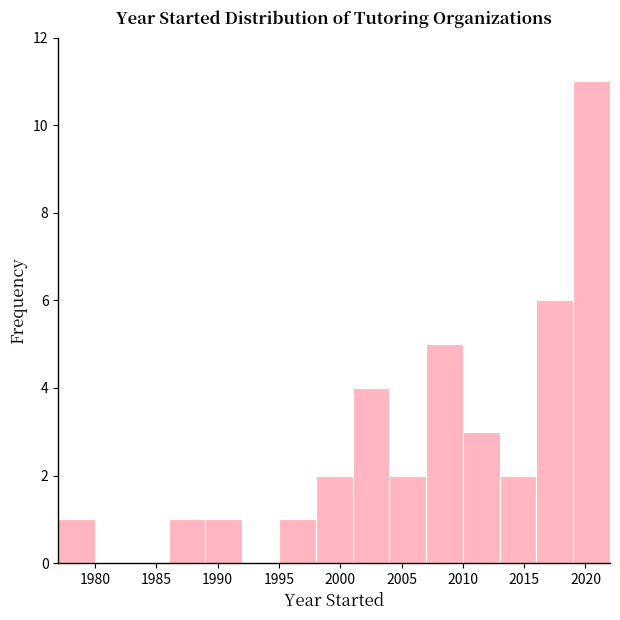

Over which range of the x-axis is the bar tallest?

2019 to 2022